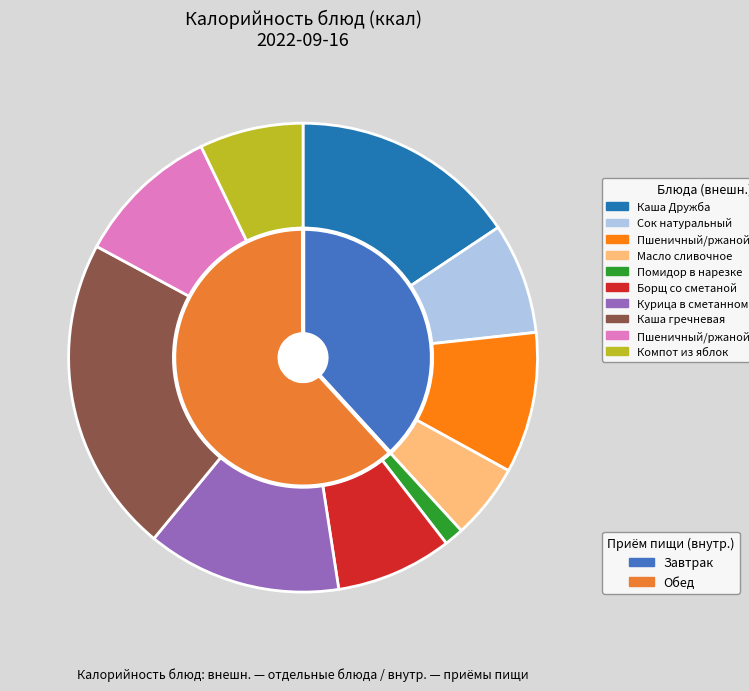

Approximately how many times larger is the value at Курица в сметанном соусе compared to Сок натуральный?

1.8